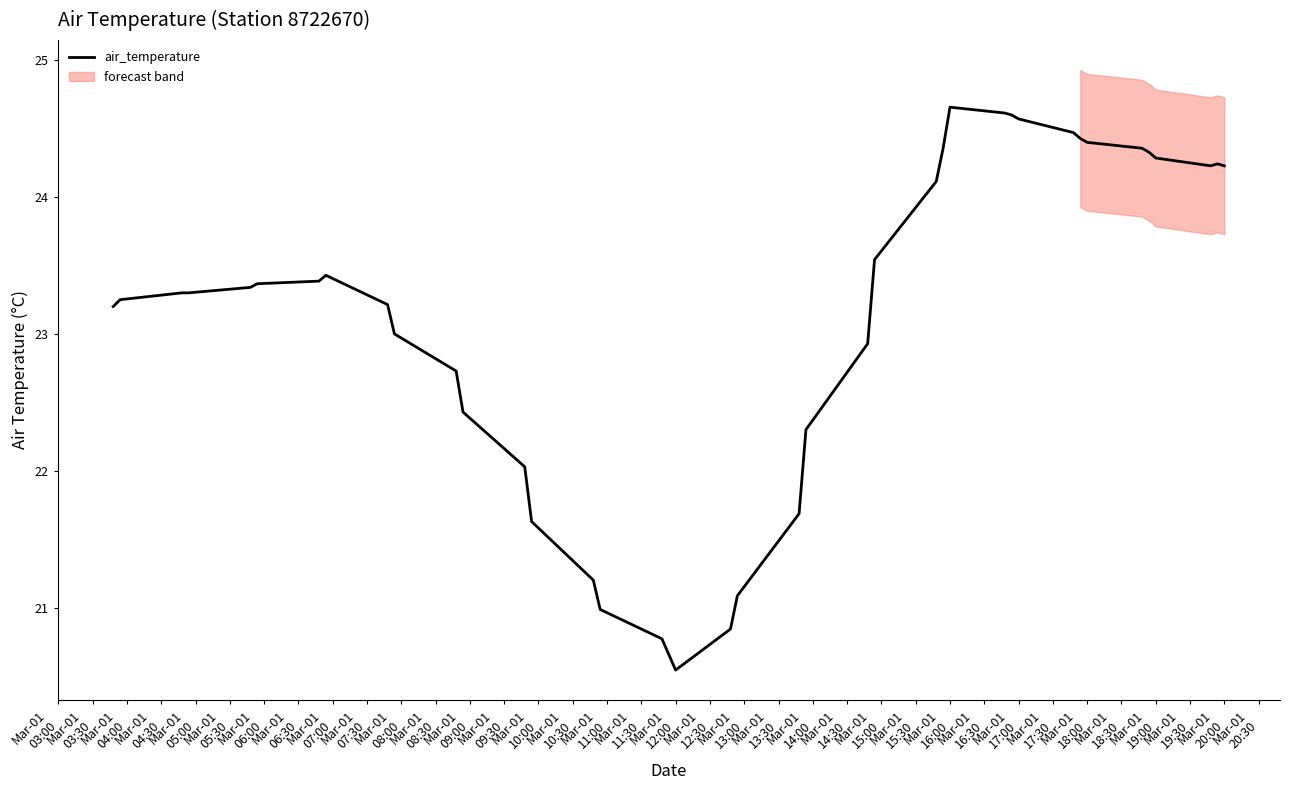

How many points are lower than both their immediate neighbors (excluding endpoints)?

2